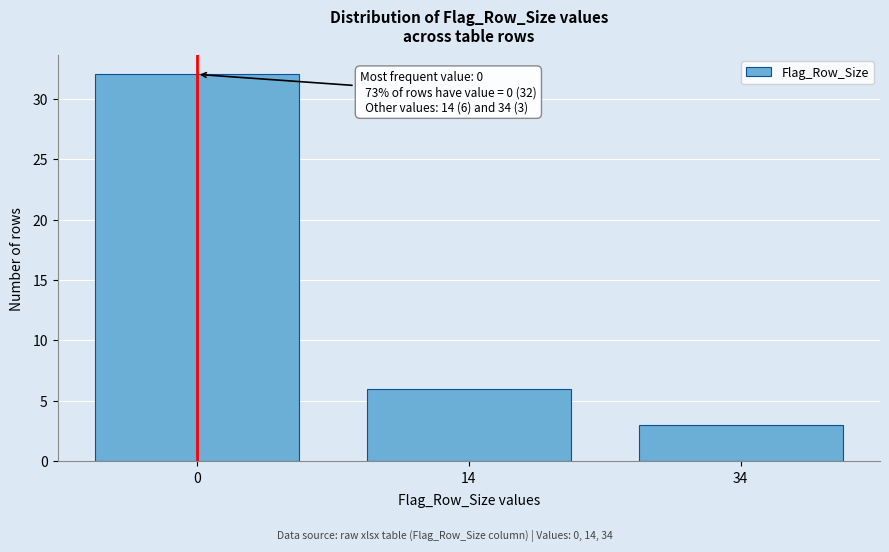

Reading left to right, list all the values displayed in this chart.

32	6	3